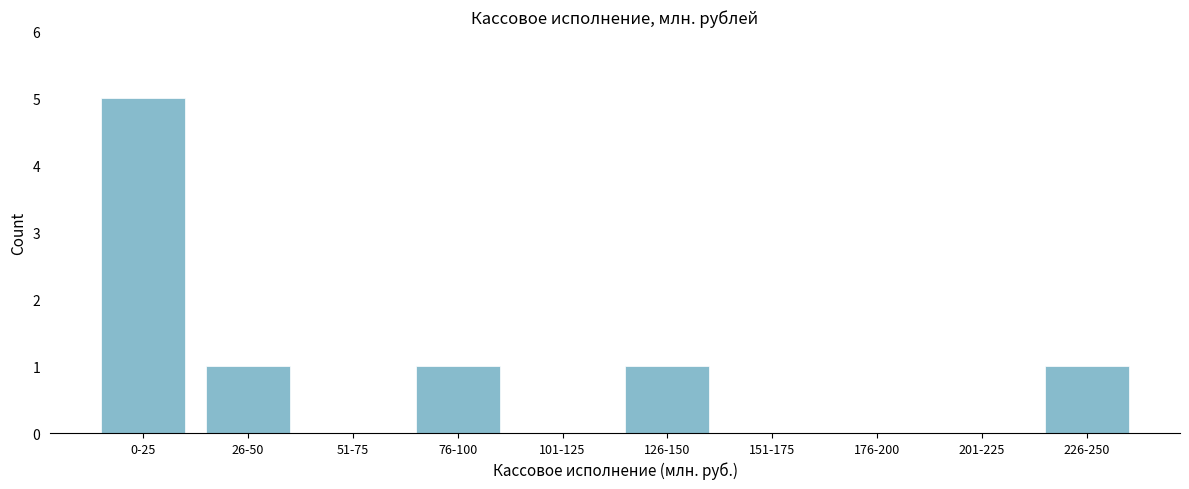

Reading right to left, transcribe all the data shown in this chart.

226-250=1	201-225=0	176-200=0	151-175=0	126-150=1	101-125=0	76-100=1	51-75=0	26-50=1	0-25=5